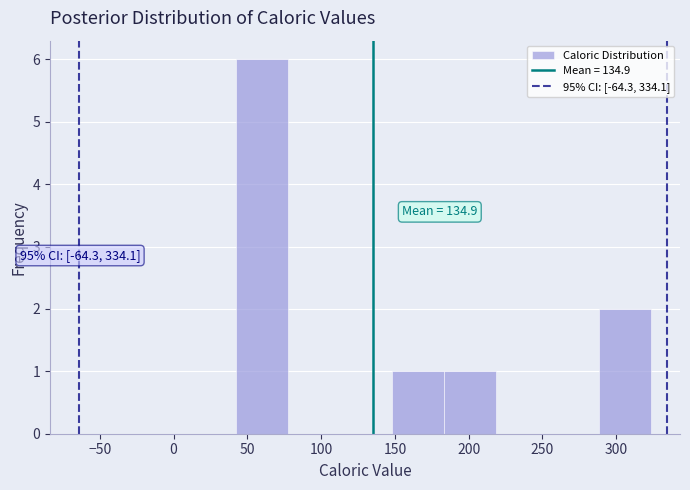

Over which range of the x-axis is the bar tallest?

45 to 80